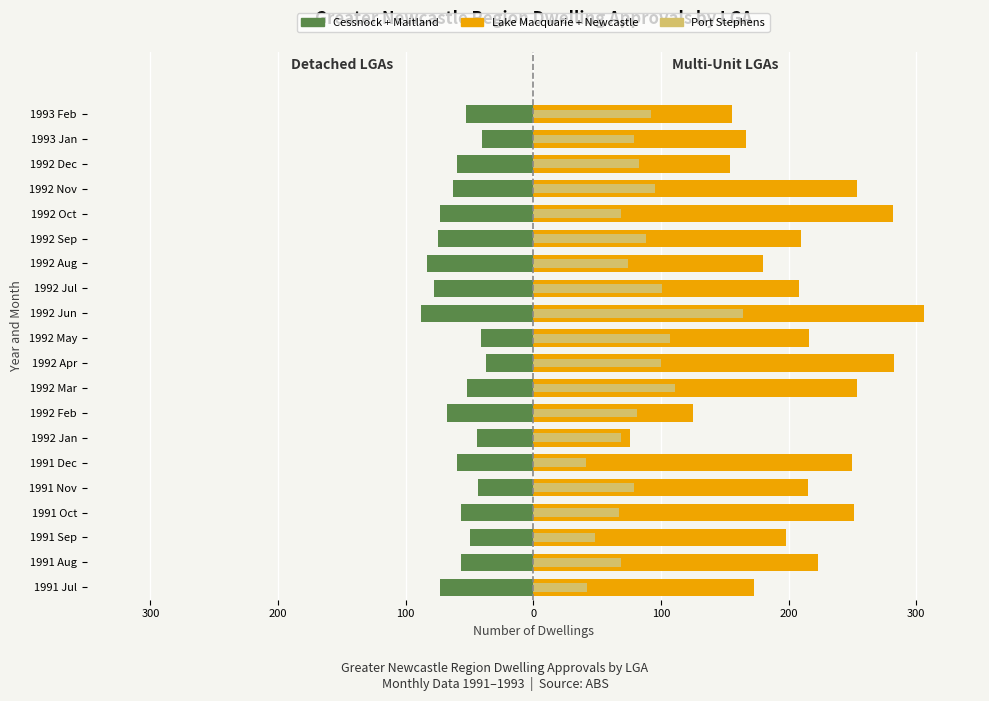

Which series has the largest range (max minus min)?

LakeMac+Newcastle (Multi-Unit)